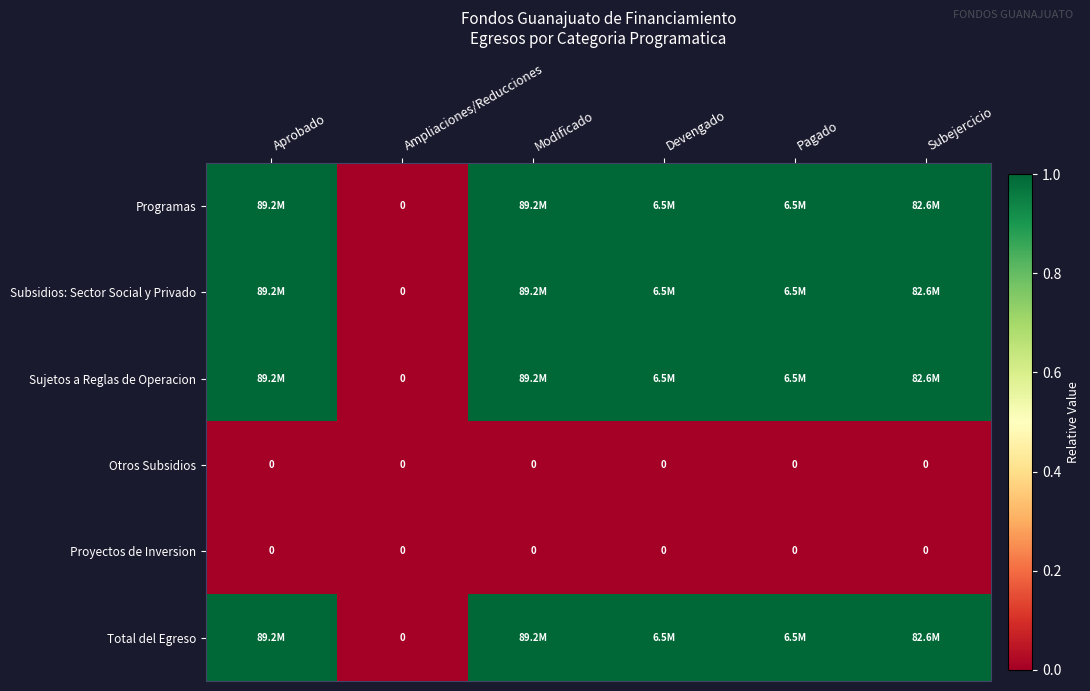

The Otros Subsidios series shows 0 at Pagado. True or false?

True